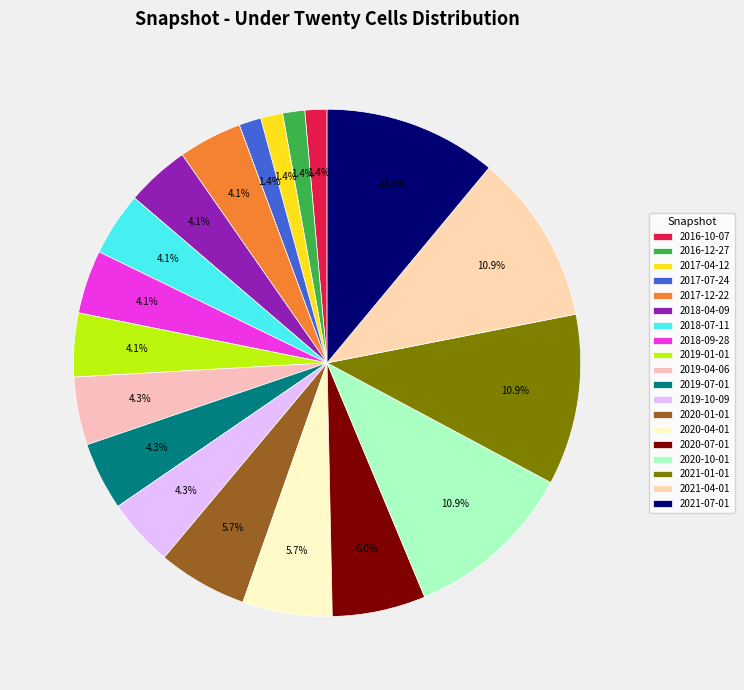

To the nearest percent, what is the average slice percentage?

5%